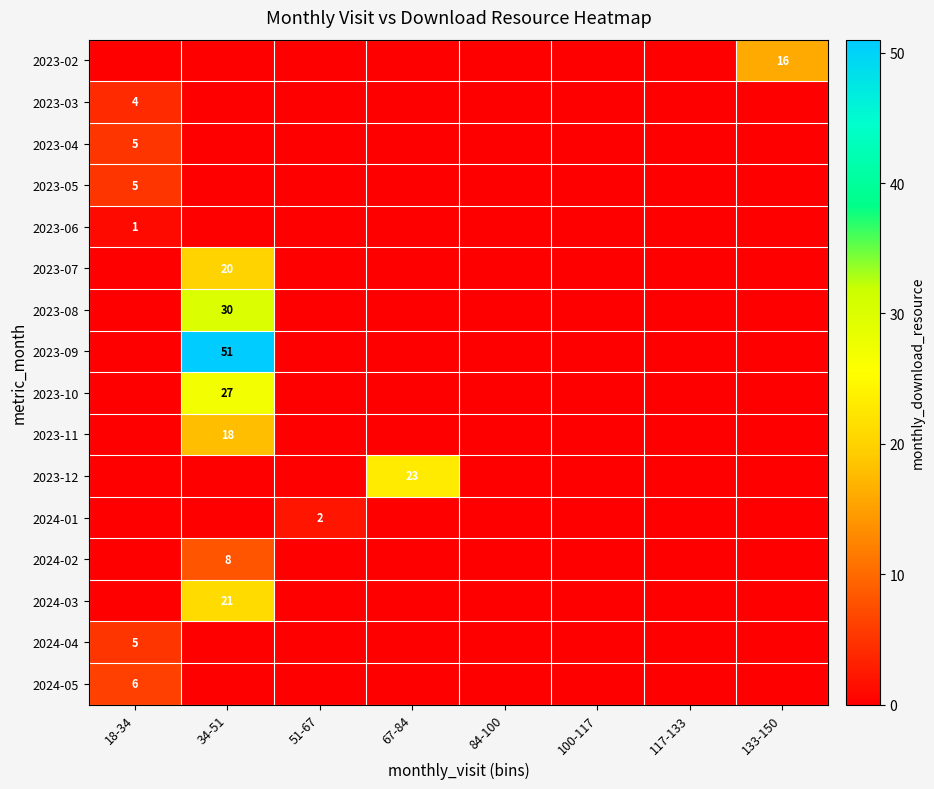

What is the total value across all series at 51-67?

2